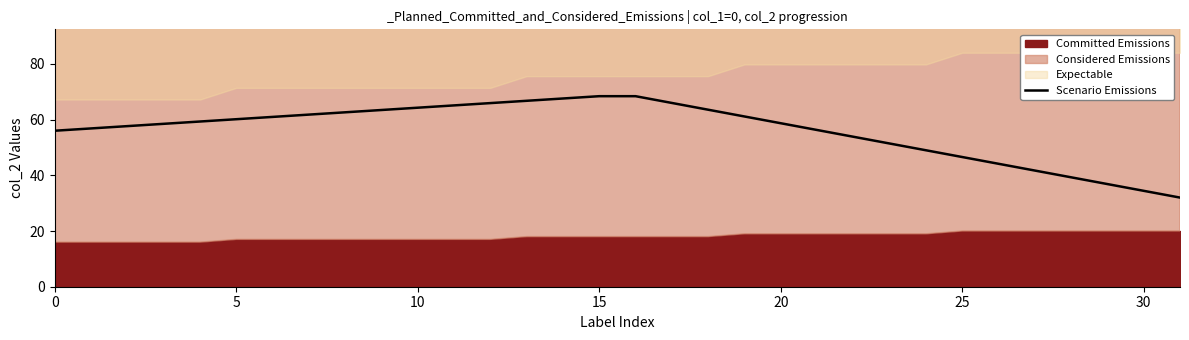

What is the value of the 2nd point from the left?

56.8